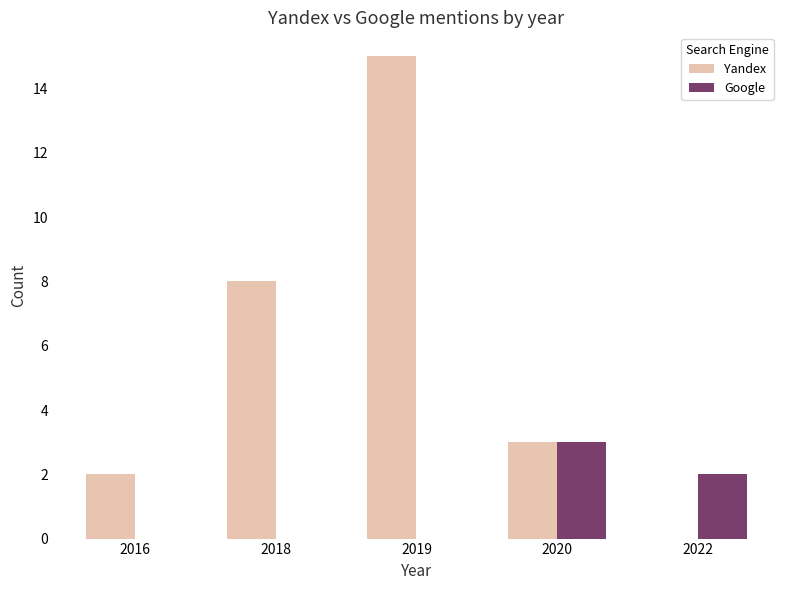

Which series has the largest total across all categories?

Yandex